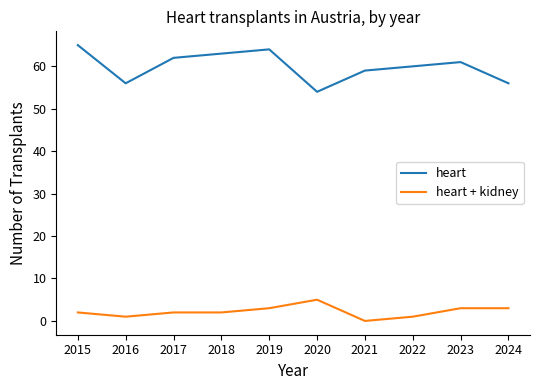

How many distinct data groups are displayed?

2